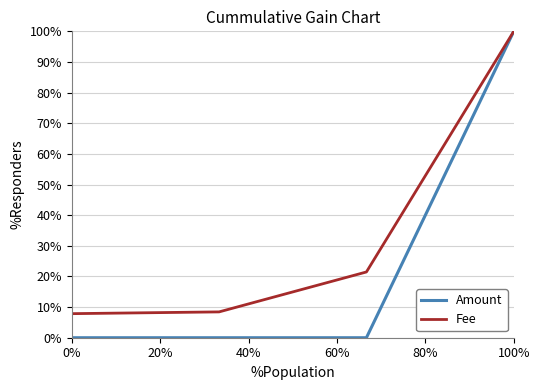

Which series has the widest spread of values?

Amount